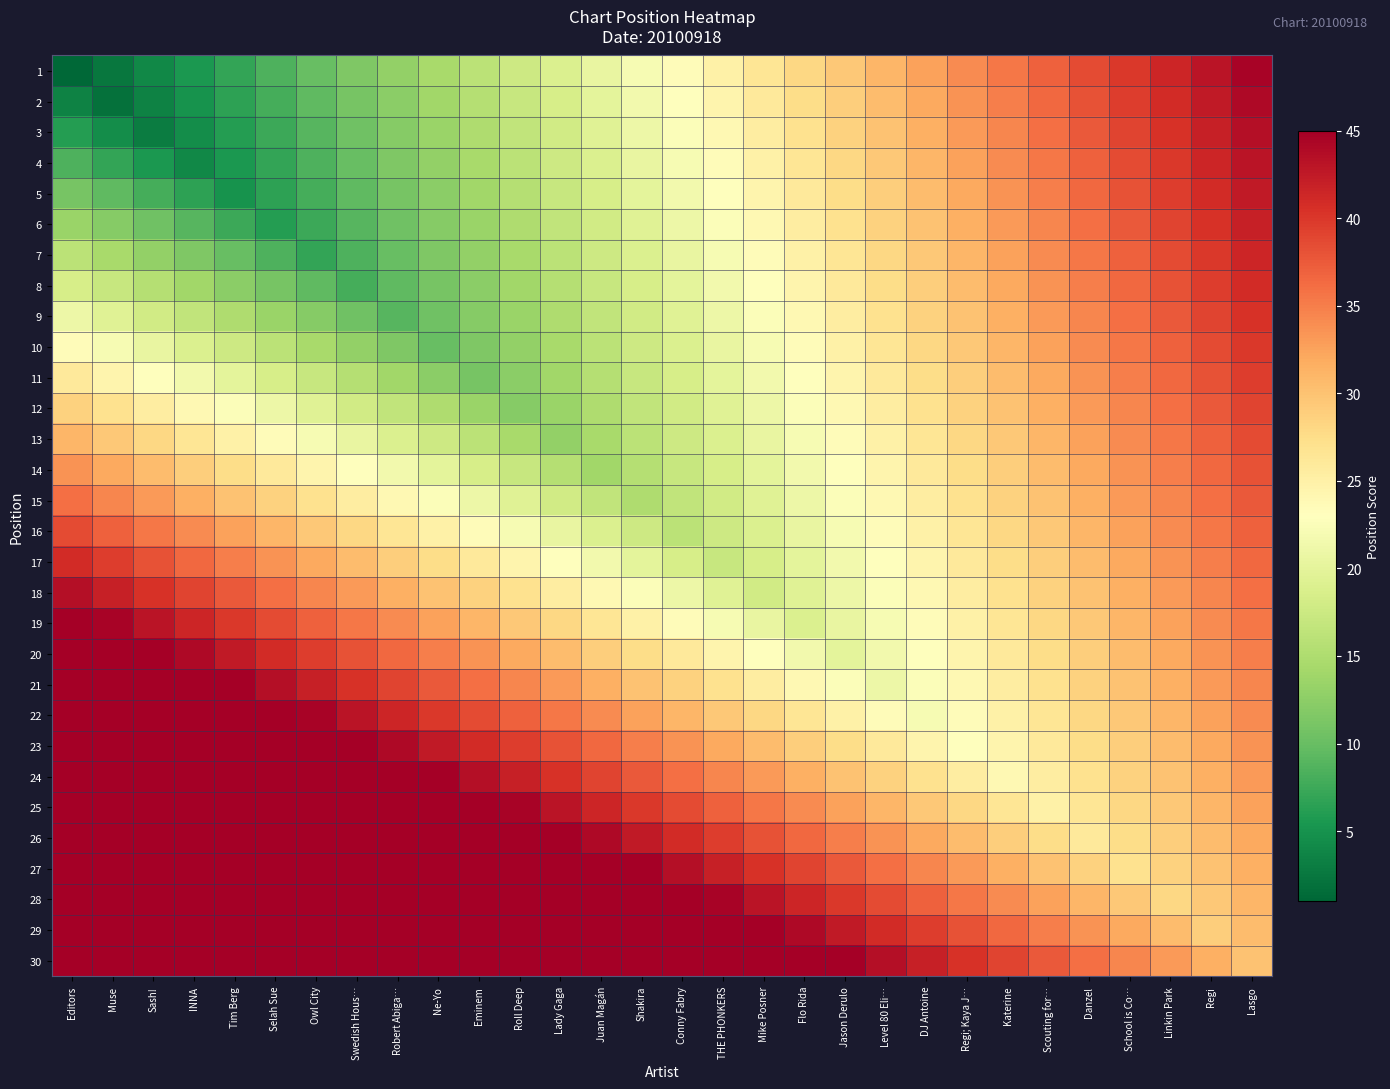

How many distinct data groups are displayed?

30